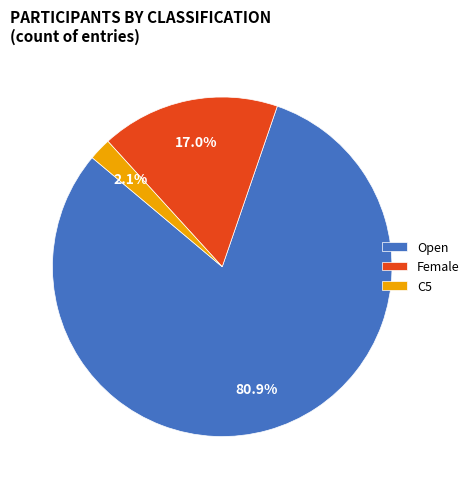

Count the number of slices in the pie.

3